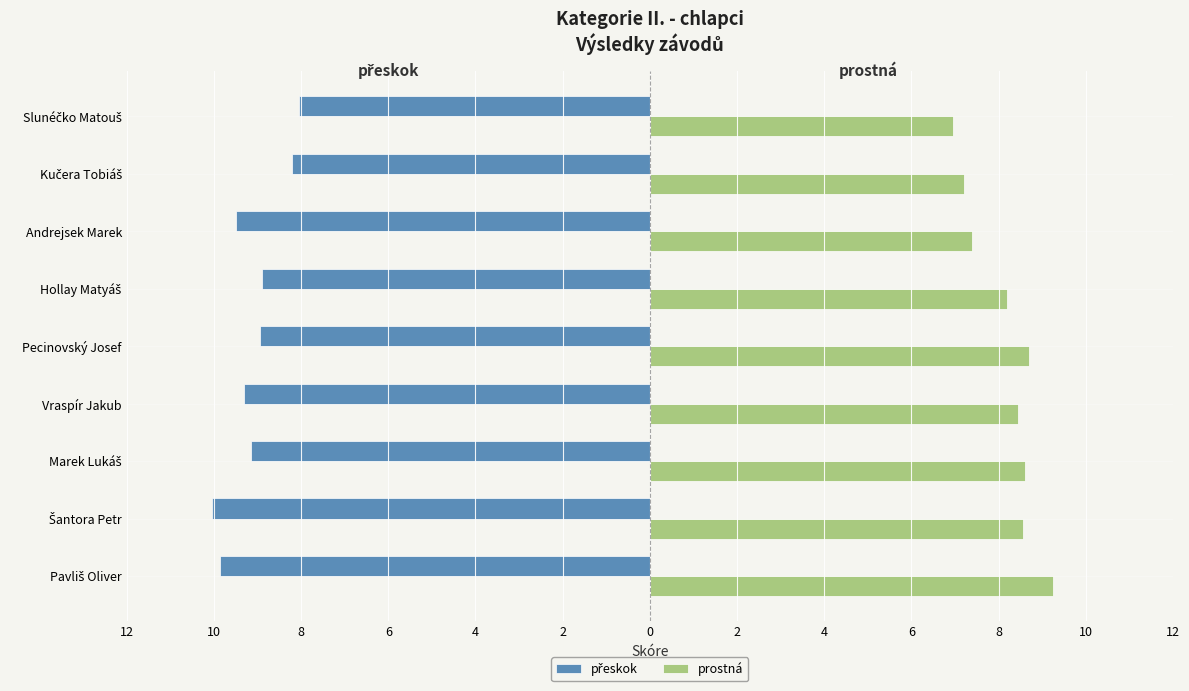

What is the difference between the maximum and second lowest values in the přeskok series?

1.8